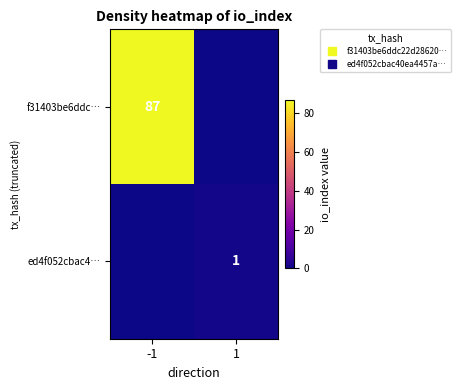

What is the spread (max minus min) of values at 1?

1